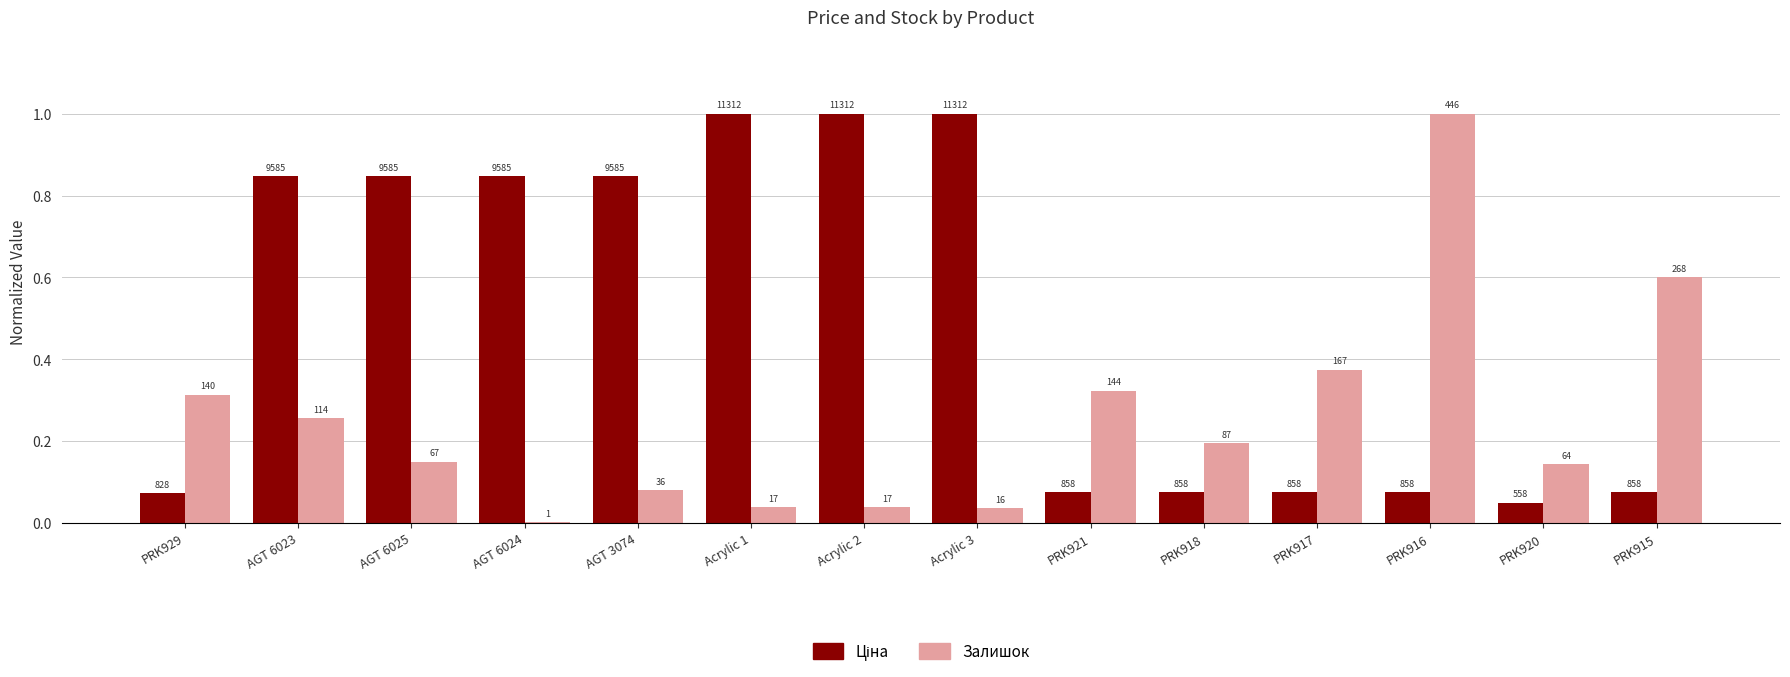

What is the label of the 8th bar from the right?

Acrylic 2